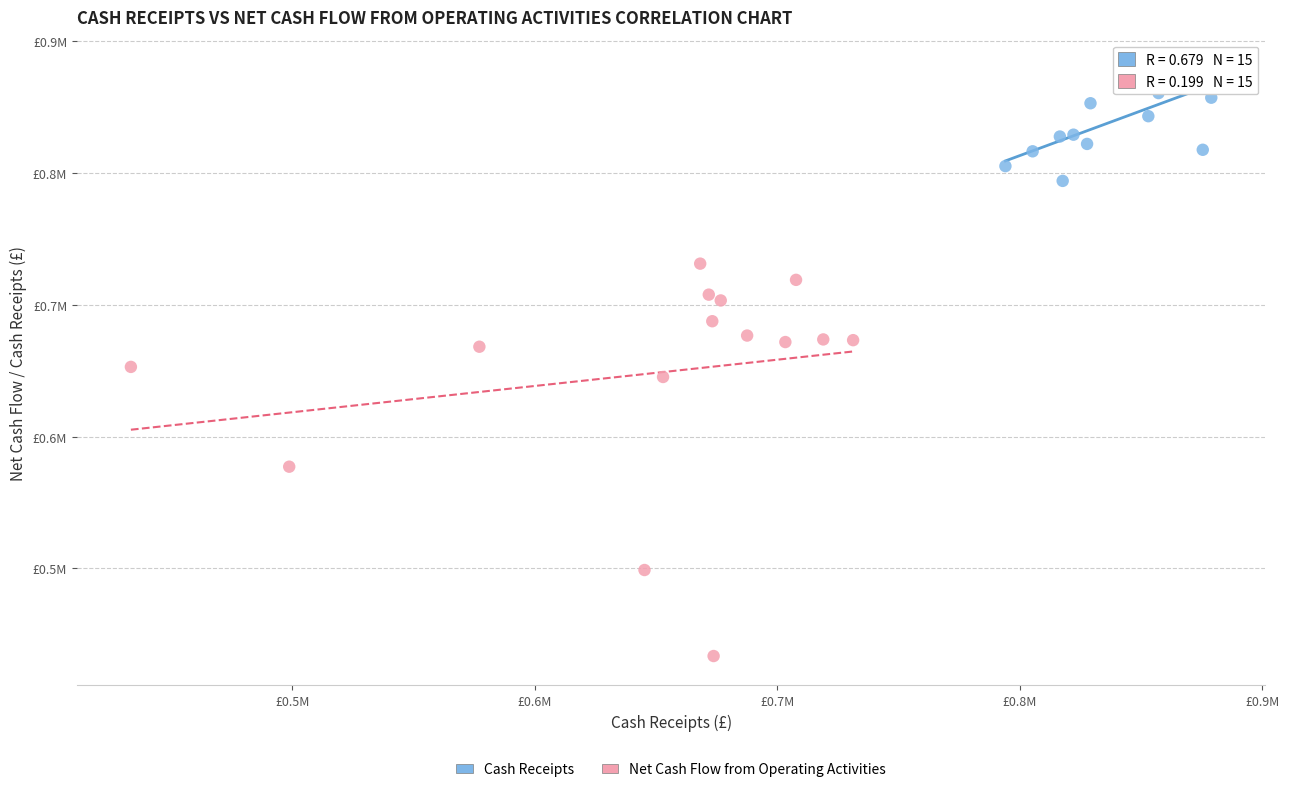

What are all the series names shown in the legend?

Cash Receipts, Net Cash Flow from Operating Activities